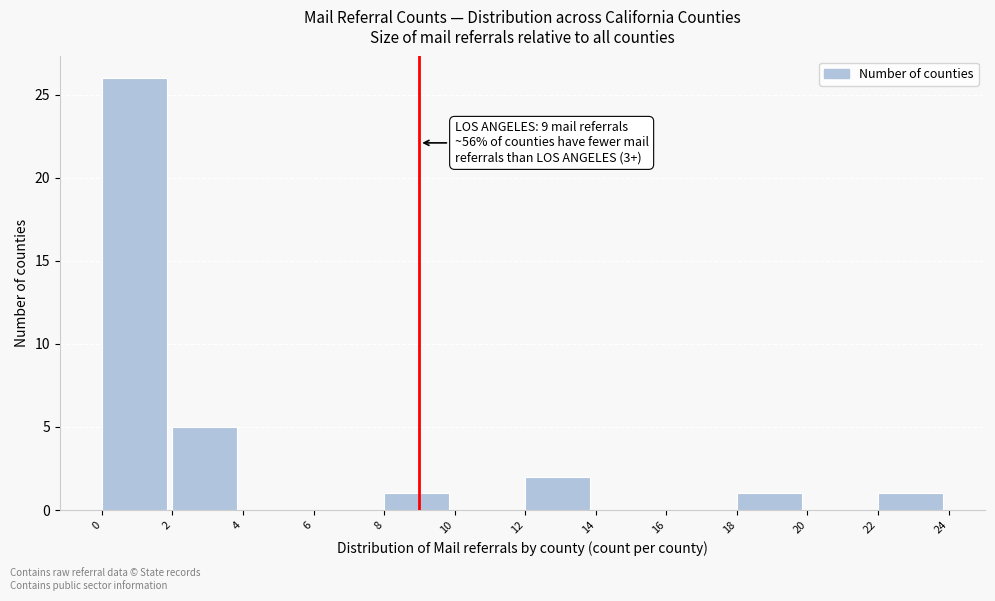

Which range on the x-axis has the tallest bar?

0 to 2